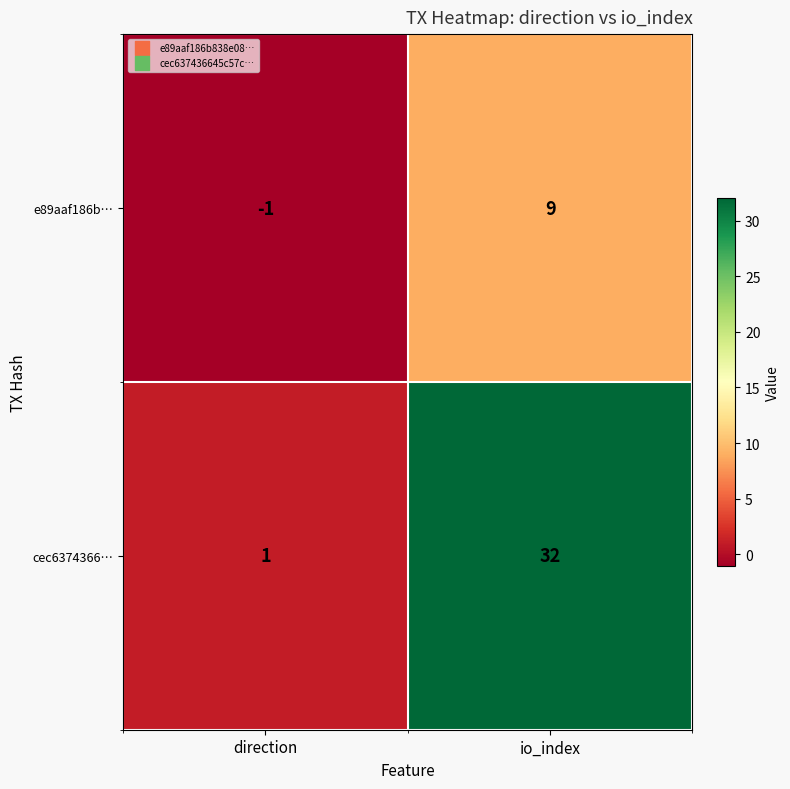

At which category does the chart reach its minimum across all series?

direction